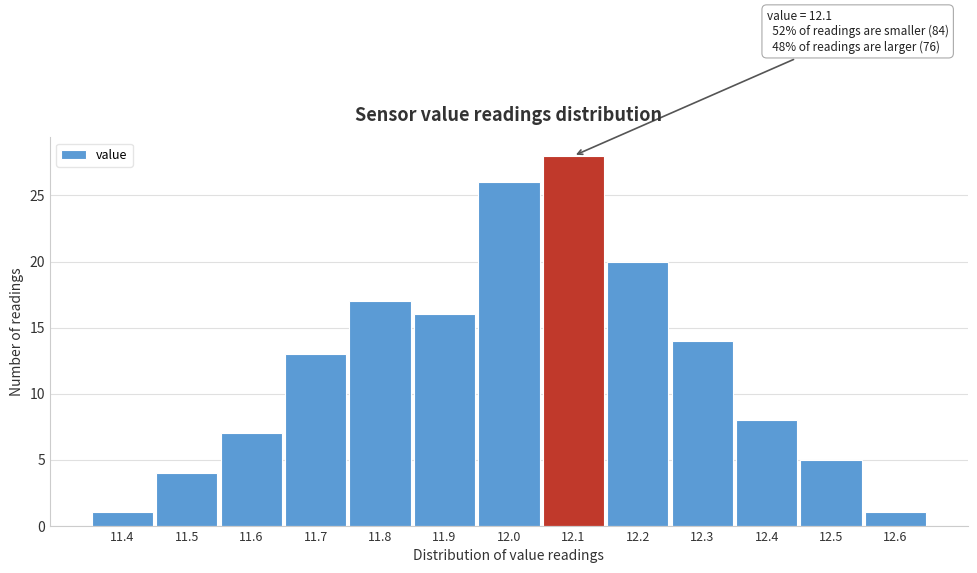

Reading right to left, extract all data points from this chart.

1	5	8	14	20	28	26	16	17	13	7	4	1